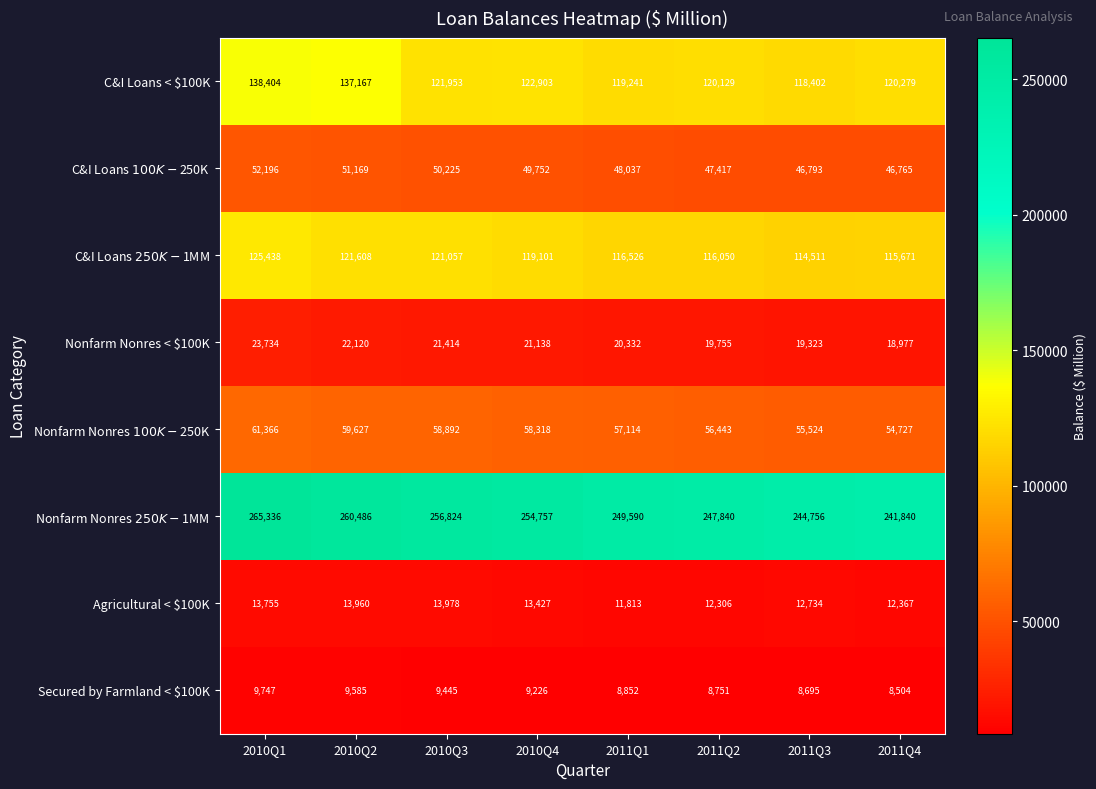

At which category does the chart reach its minimum across all series?

2011Q4